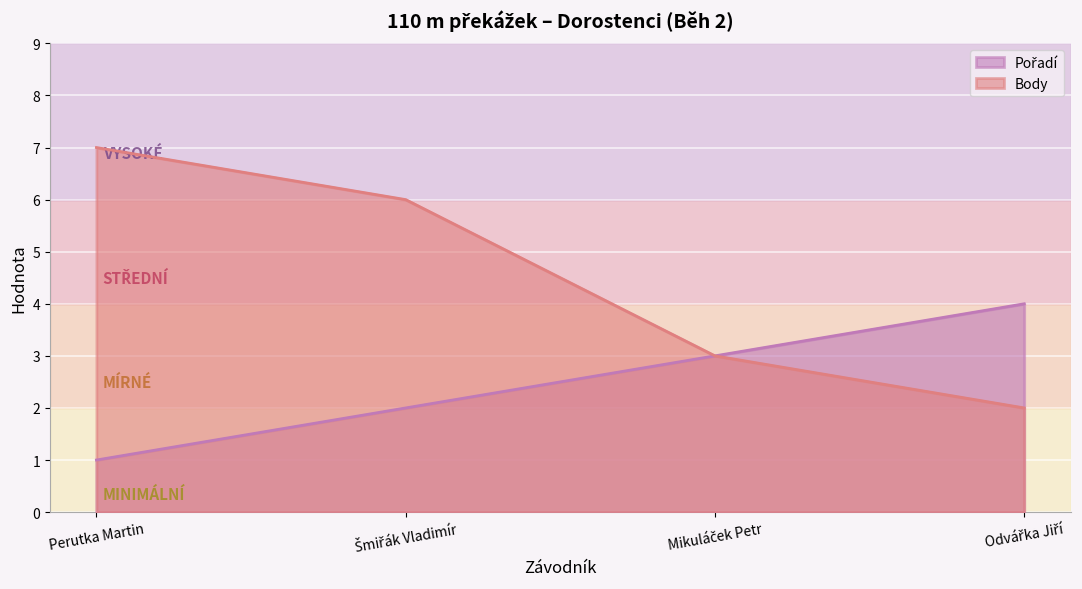

Which series has the largest total across all categories?

Body